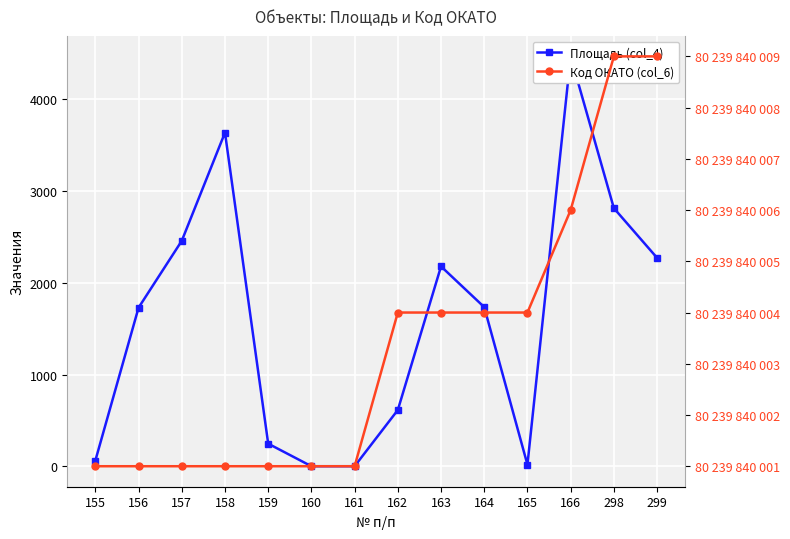

True or false: Код ОКАТО (col_6) and Площадь (col_4) cross at least once.

False